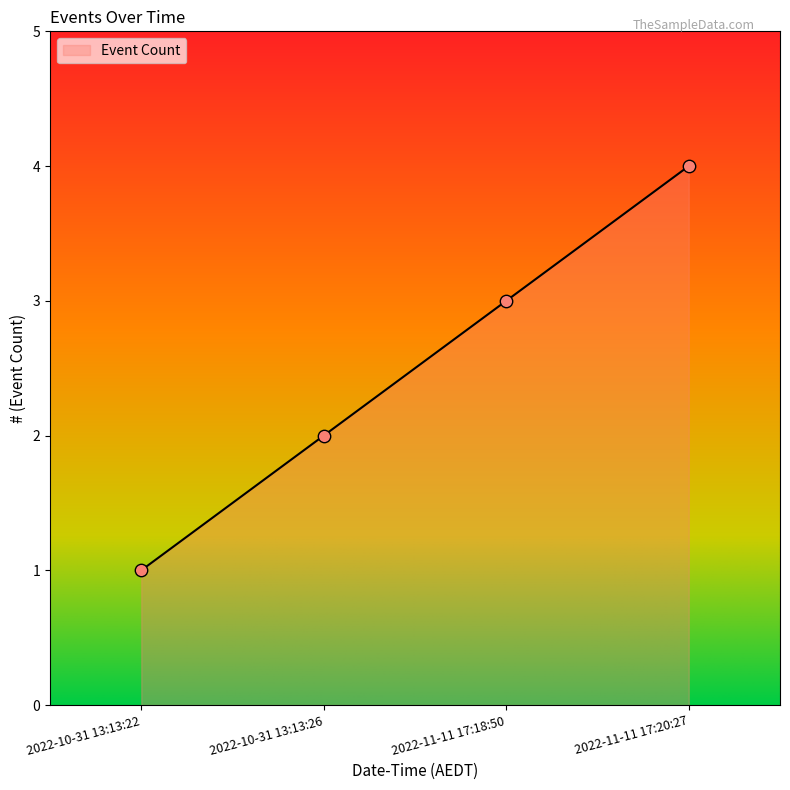

Approximately how many times larger is the value at 2022-11-11 17:20:27 compared to 2022-10-31 13:13:22?

4.0